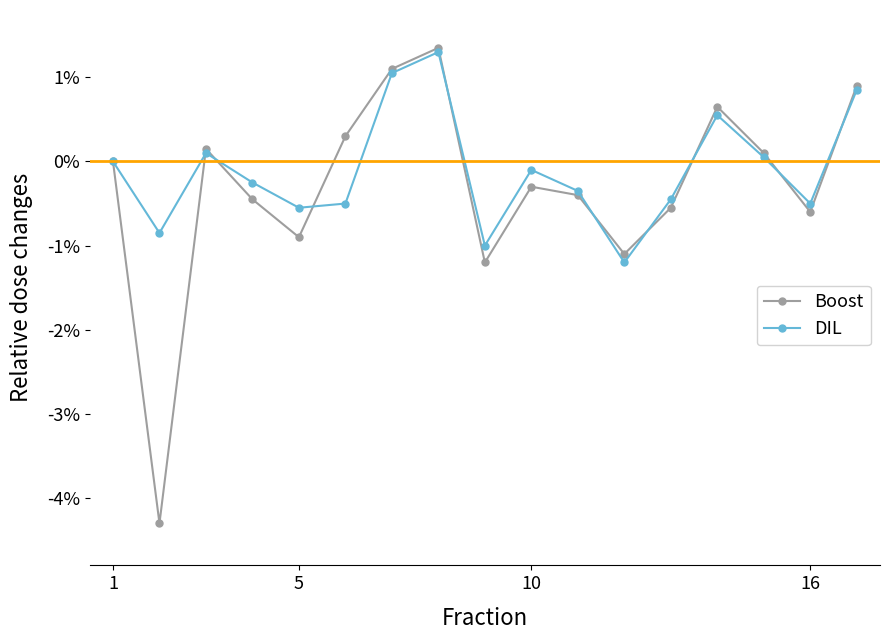

What is the minimum value shown in the chart?

-4.3